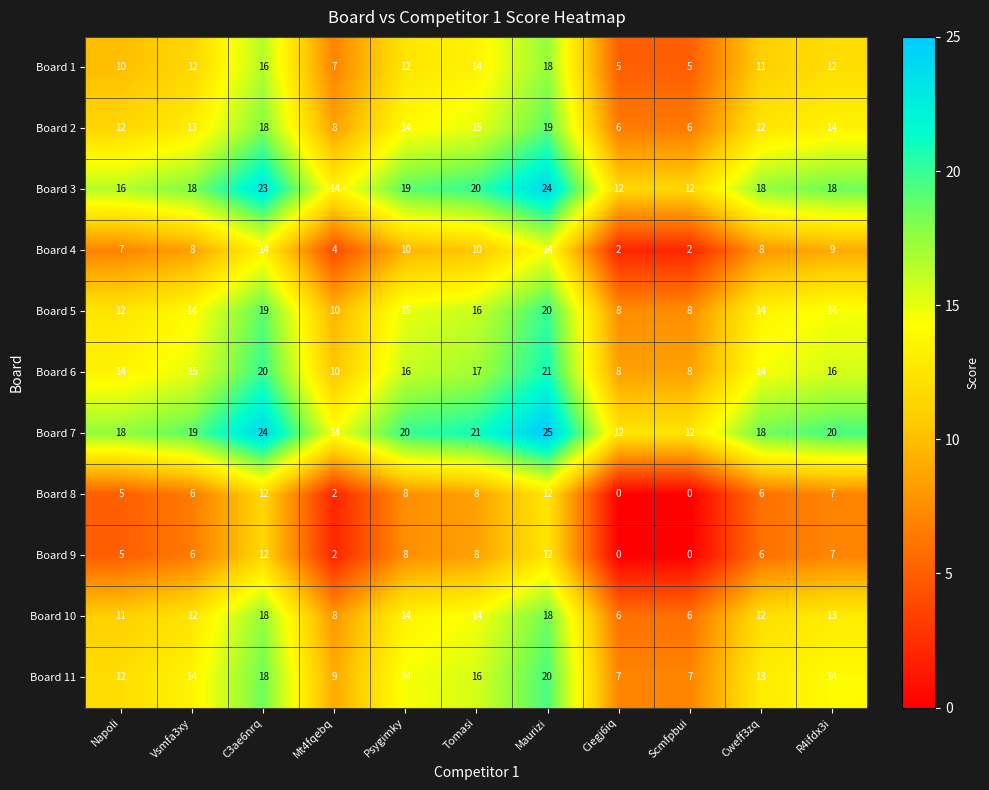

What is the difference between the highest and lowest values at Vsmfa3xy?

13